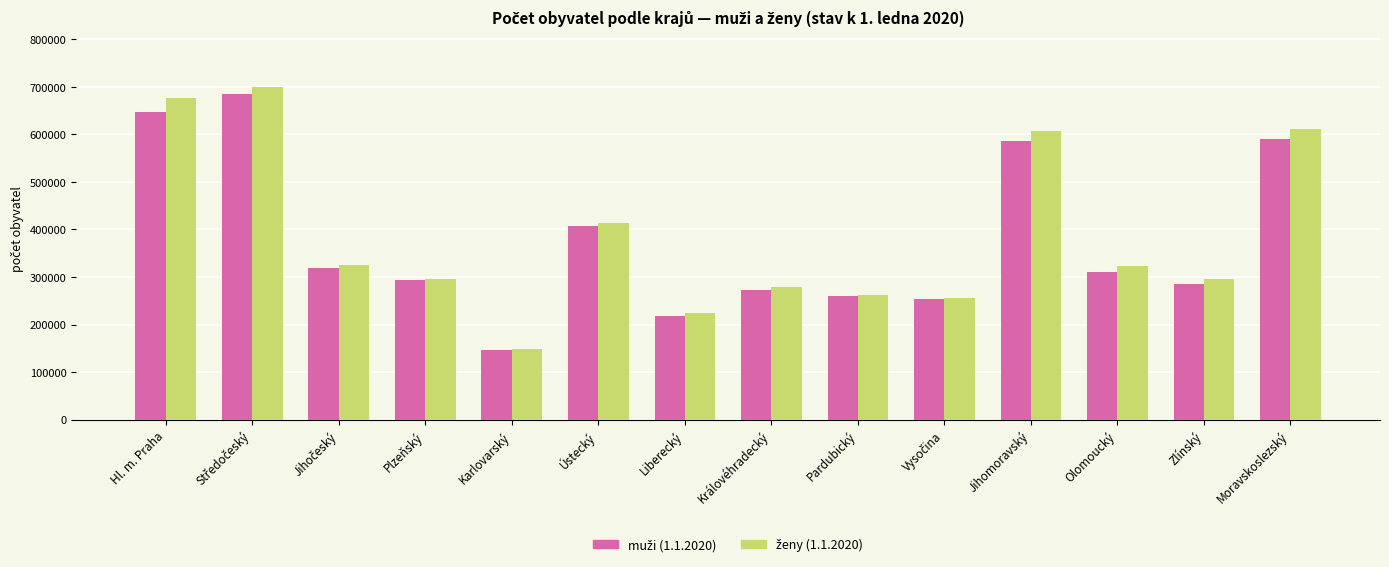

What is the greatest value displayed?

699942